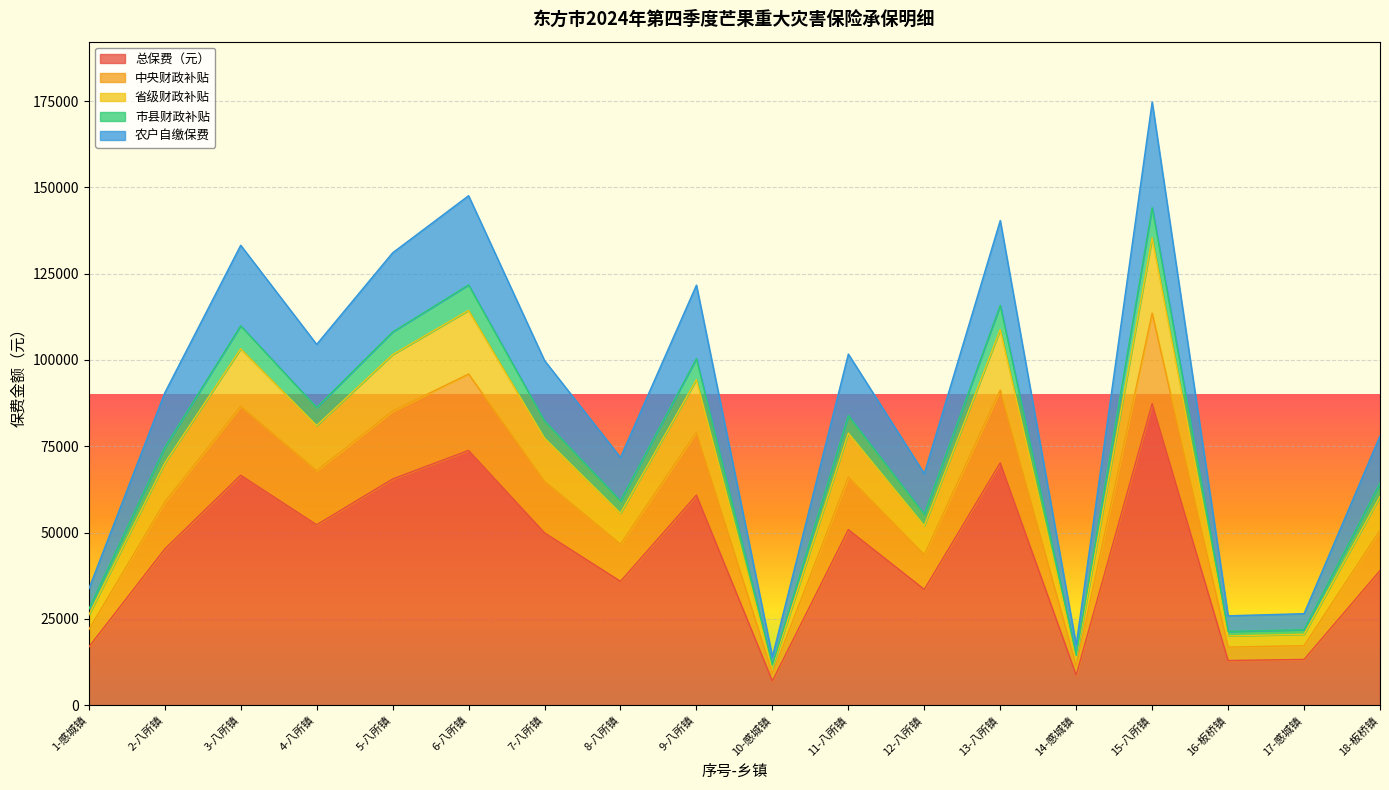

Which category has the highest value across all series?

15-八所镇